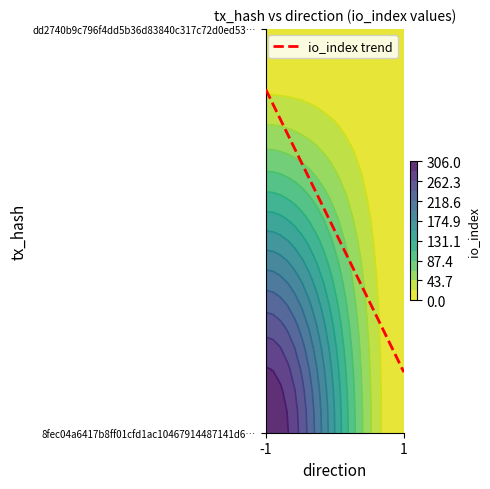

The value at -1 is 1.5. True or false?

False